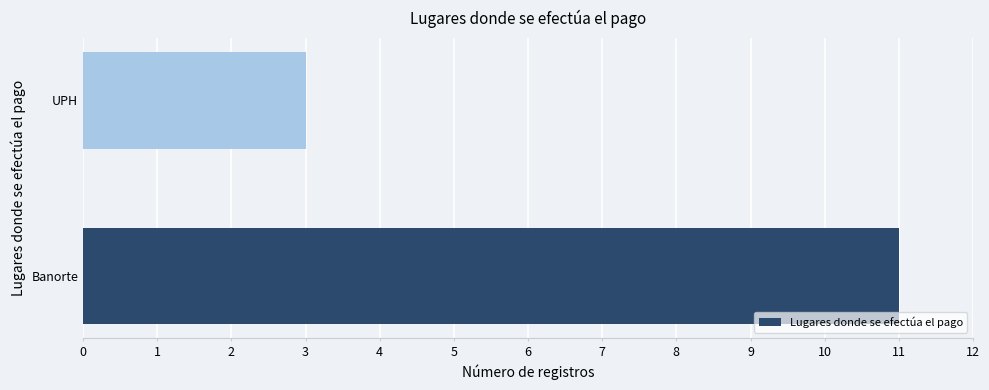

Rank the categories by value from highest to lowest.

Banorte, UPH